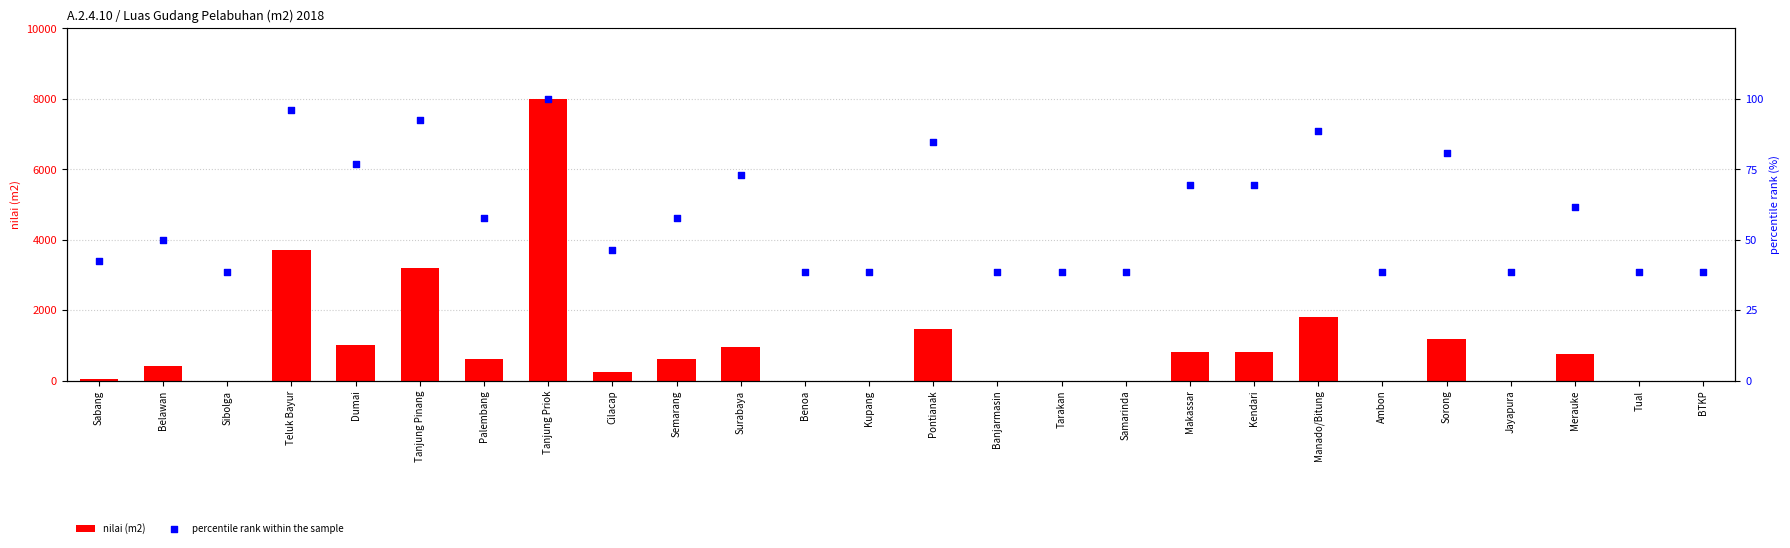

At how many categories does at least one series exceed 1432?

5